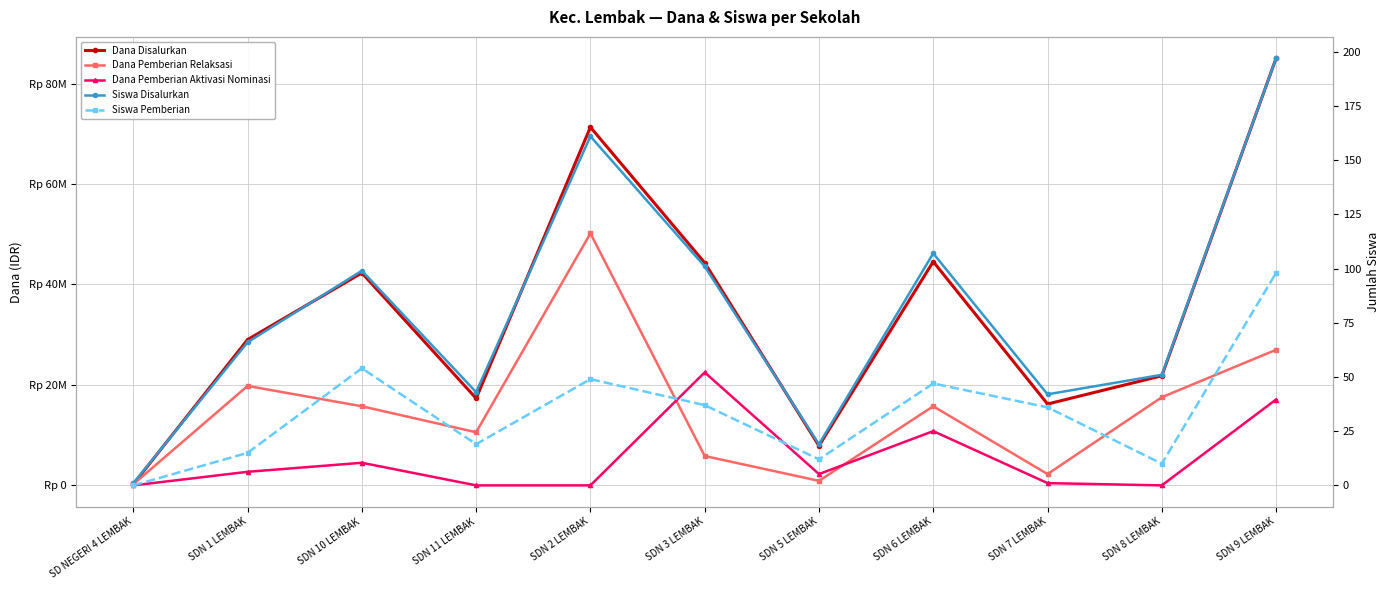

Reading left to right, what are all the values shown in this chart?

Dana Disalurkan: SD NEGERI 4 LEMBAK=225000	SDN 1 LEMBAK=29025000	SDN 10 LEMBAK=42300000	SDN 11 LEMBAK=17325000	SDN 2 LEMBAK=71325000	SDN 3 LEMBAK=44325000	SDN 5 LEMBAK=7875000	SDN 6 LEMBAK=44550000	SDN 7 LEMBAK=16200000	SDN 8 LEMBAK=21825000	SDN 9 LEMBAK=85050000
Dana Pemberian Relaksasi: SD NEGERI 4 LEMBAK=225000	SDN 1 LEMBAK=19800000	SDN 10 LEMBAK=15750000	SDN 11 LEMBAK=10575000	SDN 2 LEMBAK=50175000	SDN 3 LEMBAK=5850000	SDN 5 LEMBAK=900000	SDN 6 LEMBAK=15750000	SDN 7 LEMBAK=2250000	SDN 8 LEMBAK=17550000	SDN 9 LEMBAK=27000000
Dana Pemberian Aktivasi Nominasi: SD NEGERI 4 LEMBAK=0	SDN 1 LEMBAK=2700000	SDN 10 LEMBAK=4500000	SDN 11 LEMBAK=0	SDN 2 LEMBAK=0	SDN 3 LEMBAK=22500000	SDN 5 LEMBAK=2250000	SDN 6 LEMBAK=10800000	SDN 7 LEMBAK=450000	SDN 8 LEMBAK=0	SDN 9 LEMBAK=17100000
Siswa Disalurkan: SD NEGERI 4 LEMBAK=1	SDN 1 LEMBAK=66	SDN 10 LEMBAK=99	SDN 11 LEMBAK=43	SDN 2 LEMBAK=161	SDN 3 LEMBAK=101	SDN 5 LEMBAK=19	SDN 6 LEMBAK=107	SDN 7 LEMBAK=42	SDN 8 LEMBAK=51	SDN 9 LEMBAK=197
Siswa Pemberian: SD NEGERI 4 LEMBAK=0	SDN 1 LEMBAK=15	SDN 10 LEMBAK=54	SDN 11 LEMBAK=19	SDN 2 LEMBAK=49	SDN 3 LEMBAK=37	SDN 5 LEMBAK=12	SDN 6 LEMBAK=47	SDN 7 LEMBAK=36	SDN 8 LEMBAK=10	SDN 9 LEMBAK=98